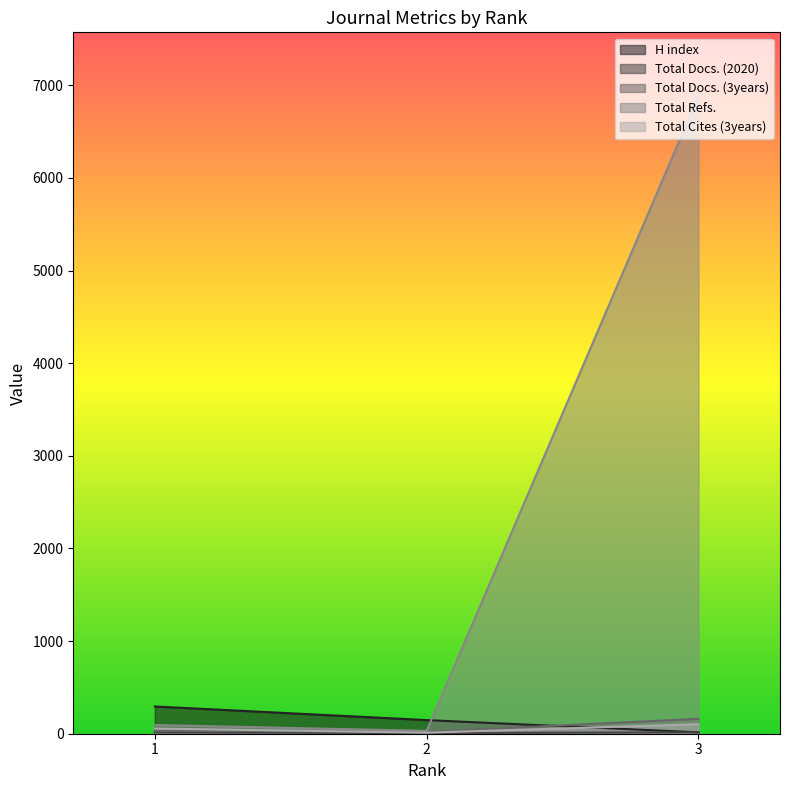

What is the spread (max minus min) of values at 2?

140